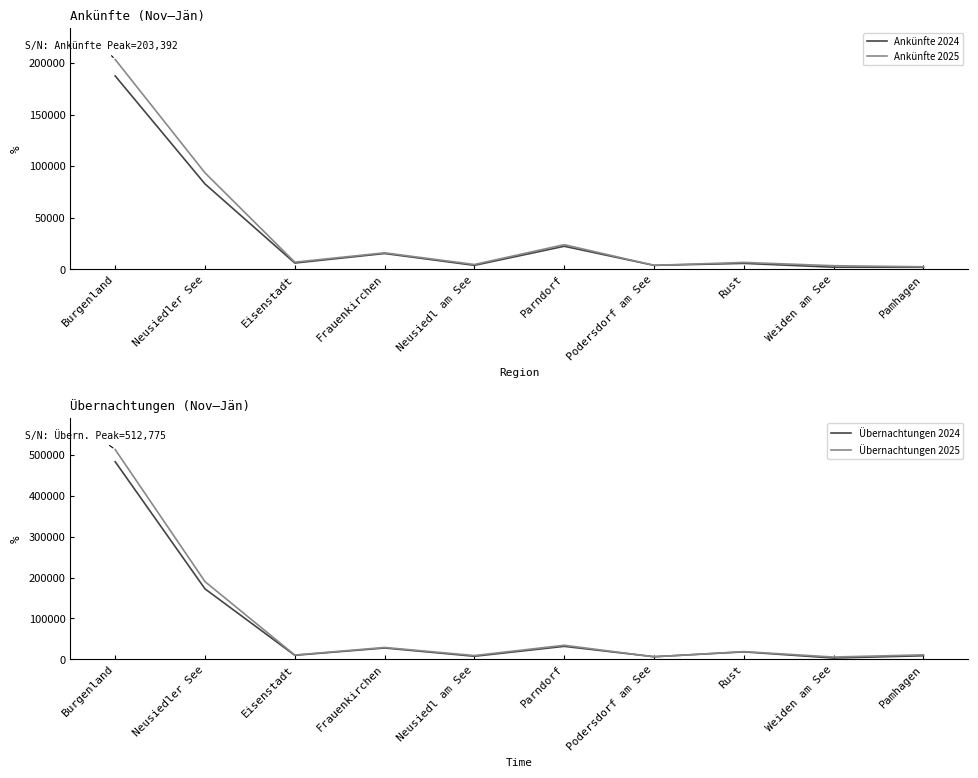

True or false: Übernachtungen 2025 and Ankünfte 2025 cross at least once.

False